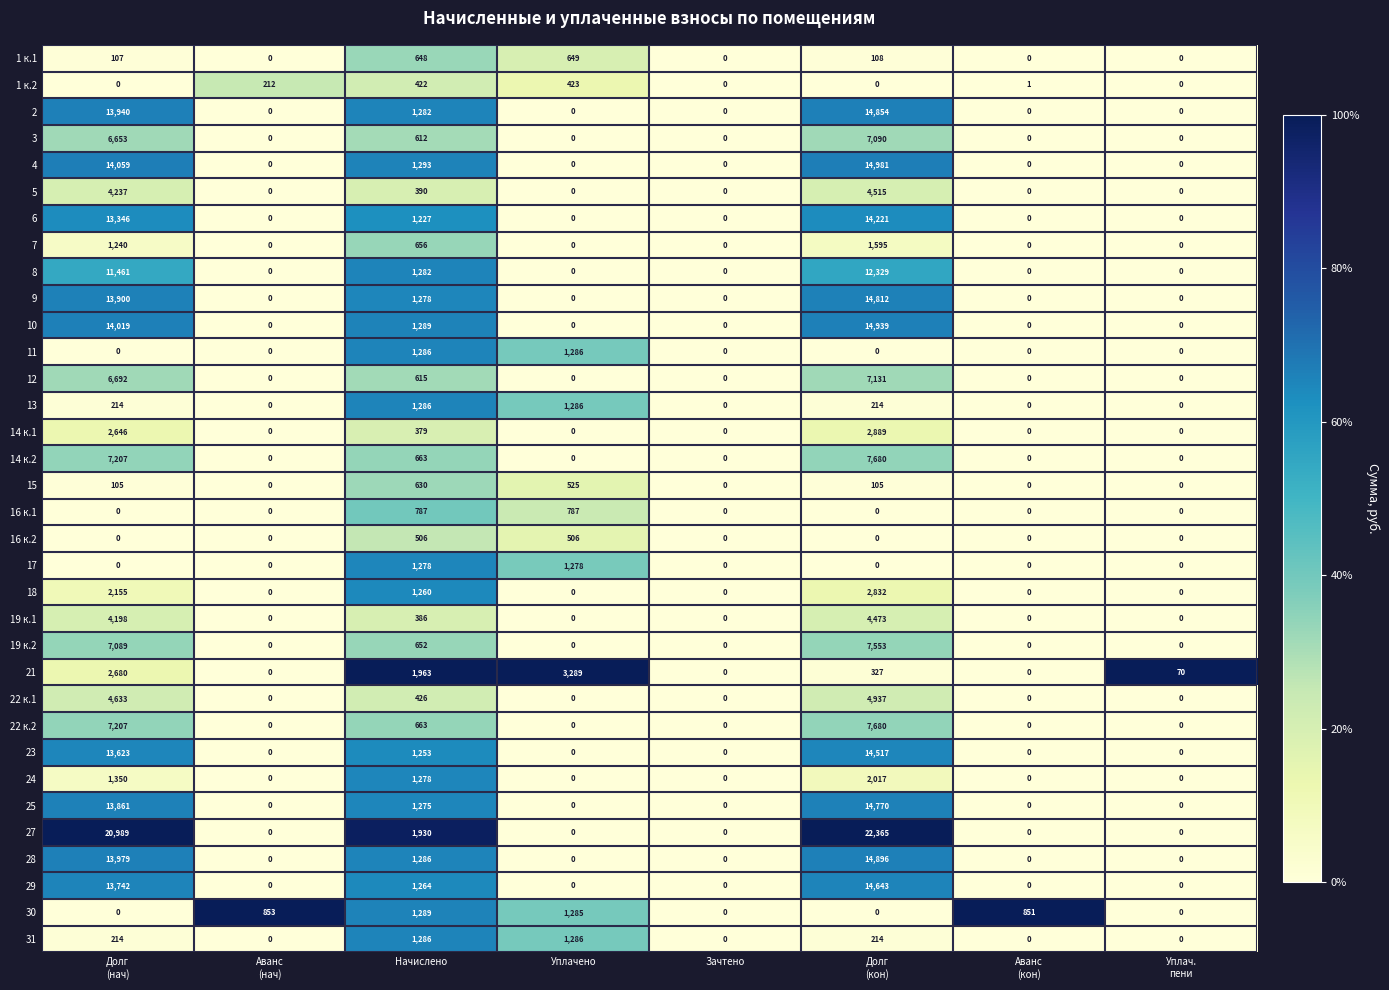

Count the number of data series in this chart.

34